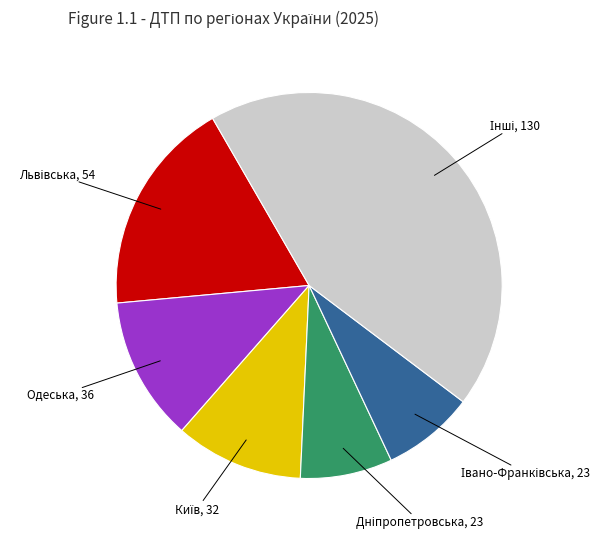

Is there any slice that represents more than half of the pie?

No